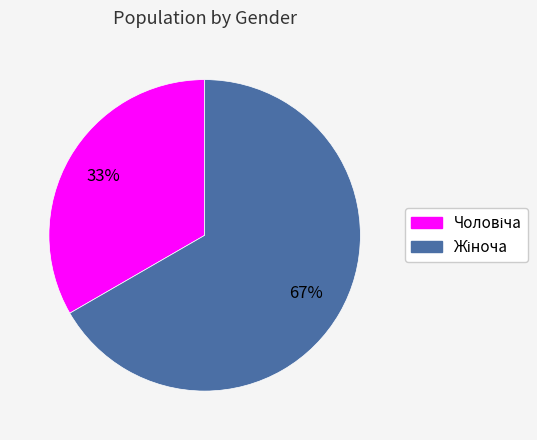

Is there a majority slice in this chart?

Yes